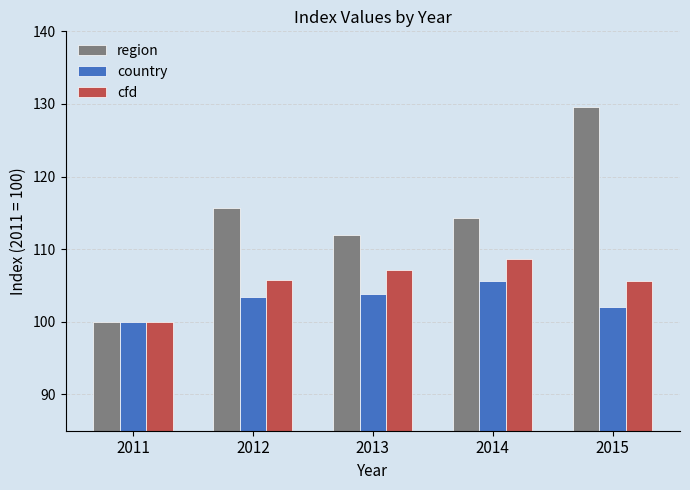

At how many categories does at least one series exceed 107?

4